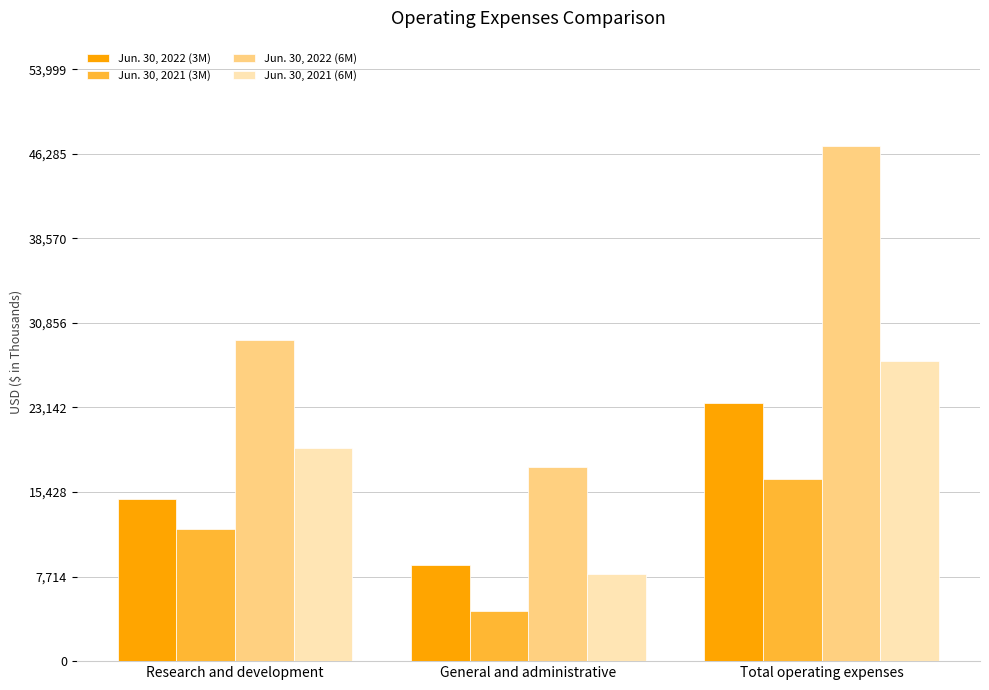

What position from the right is Total operating expenses?

1